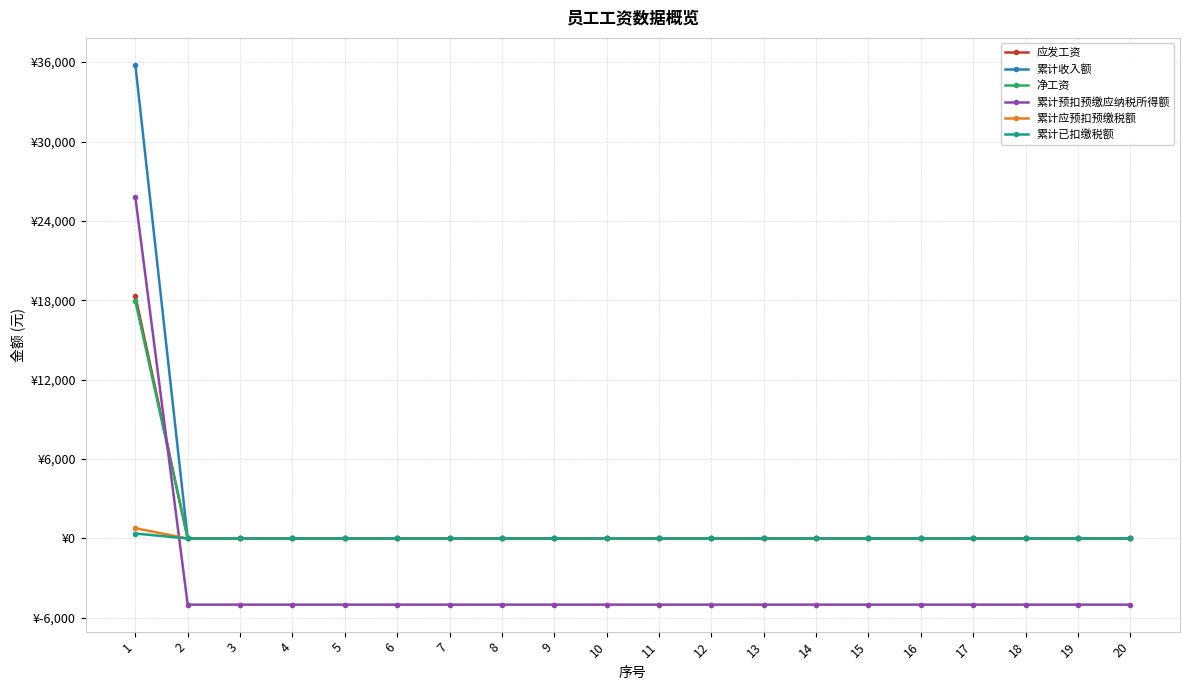

Does the chart have visible grid lines?

Yes